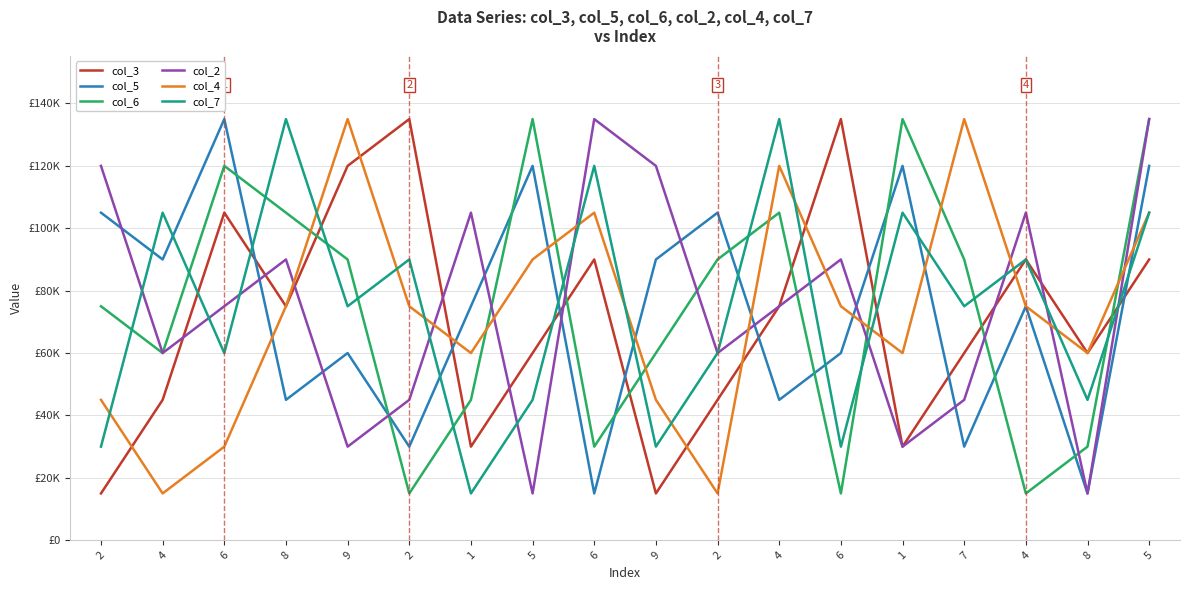

At 6, list the series in order from smallest to largest.

col_4, col_7, col_2, col_3, col_6, col_5